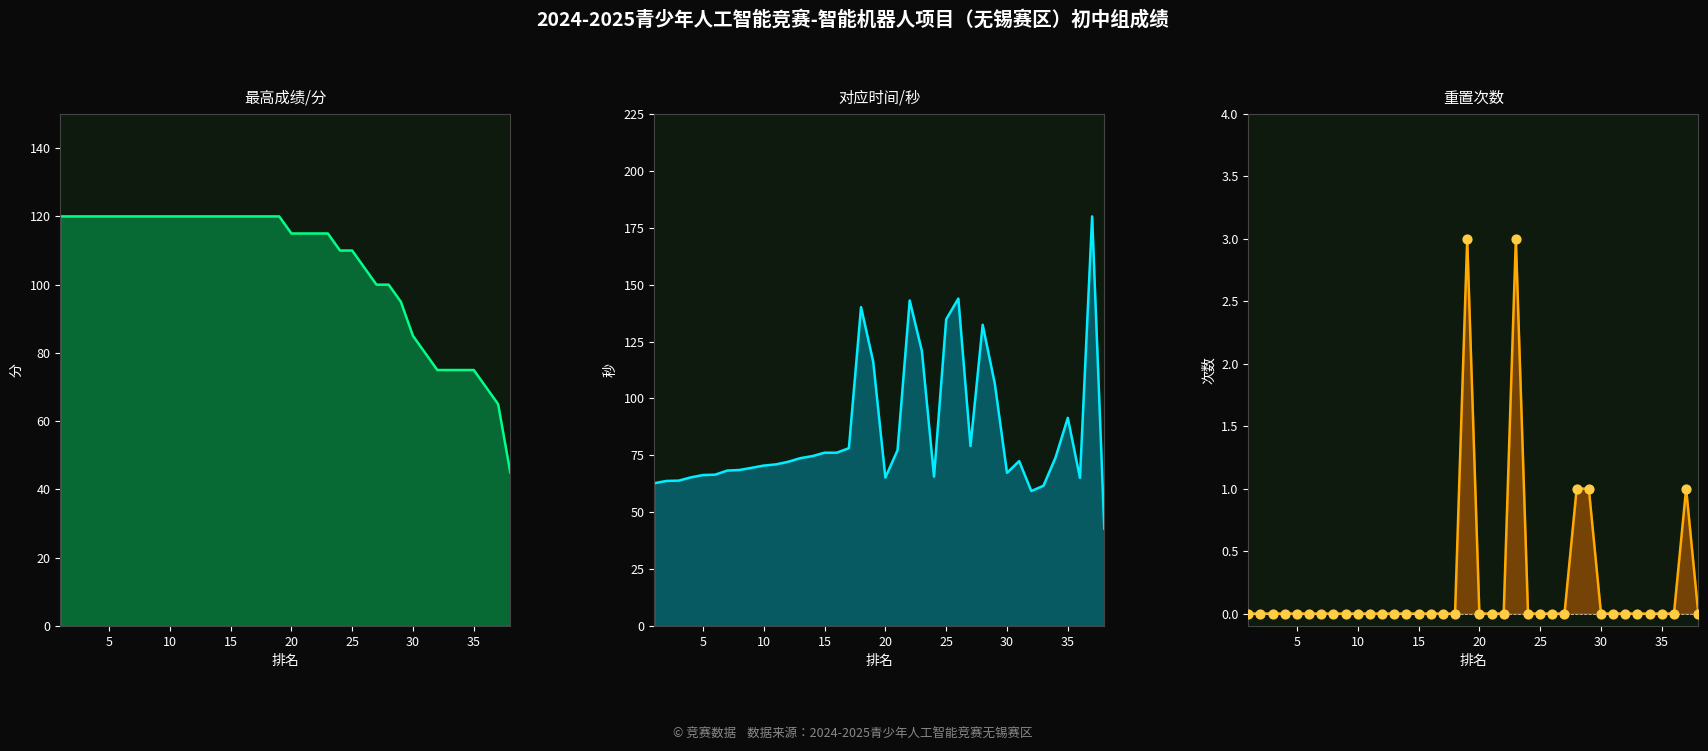

What are all the series names shown in the legend?

最高成绩/分, 对应时间/秒, 重置次数